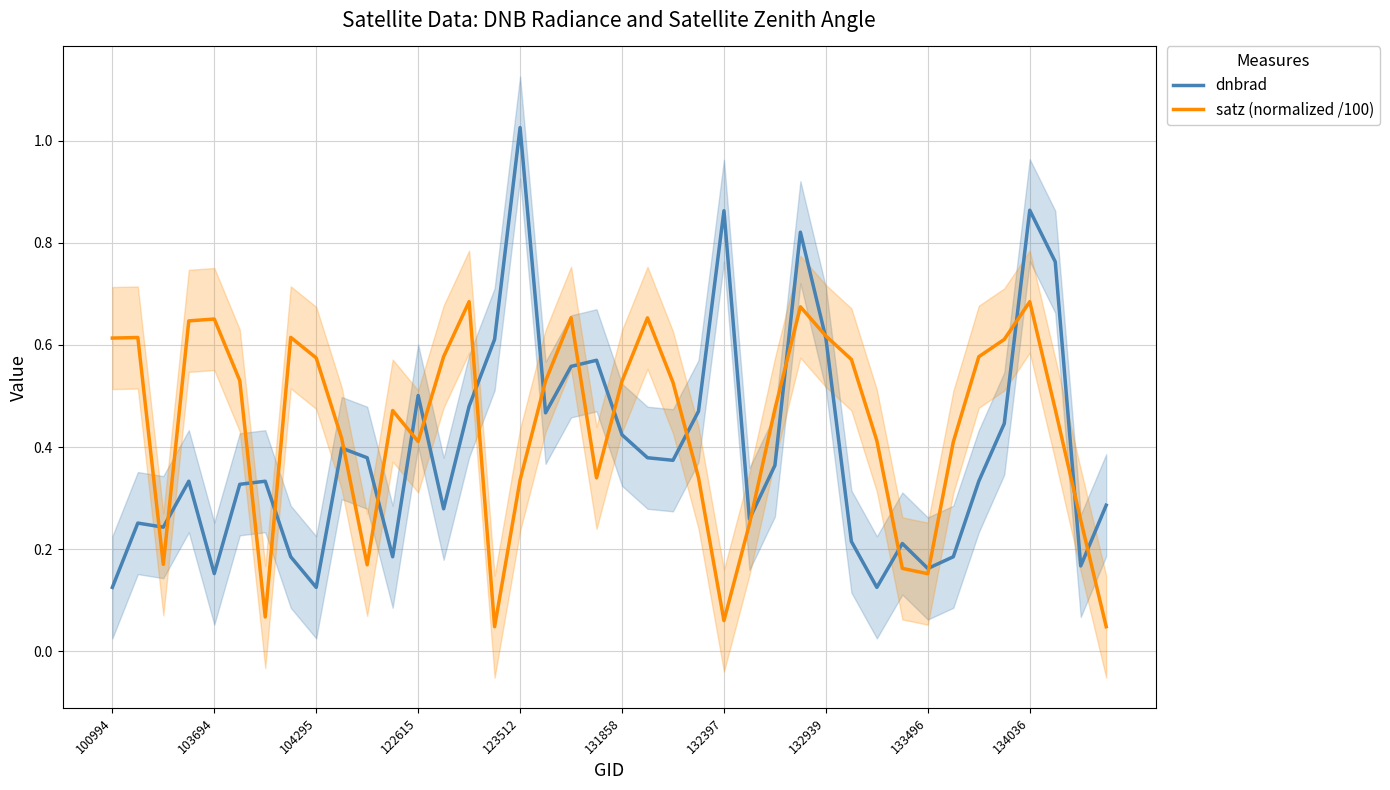

Which series has the largest range (max minus min)?

dnbrad